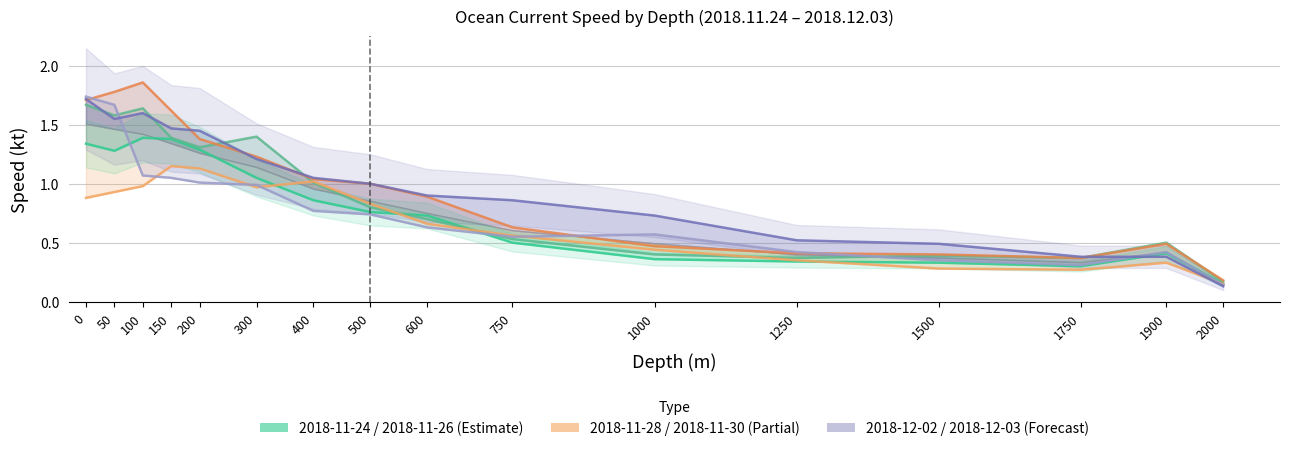

What is the total value across all series at 750?

3.6